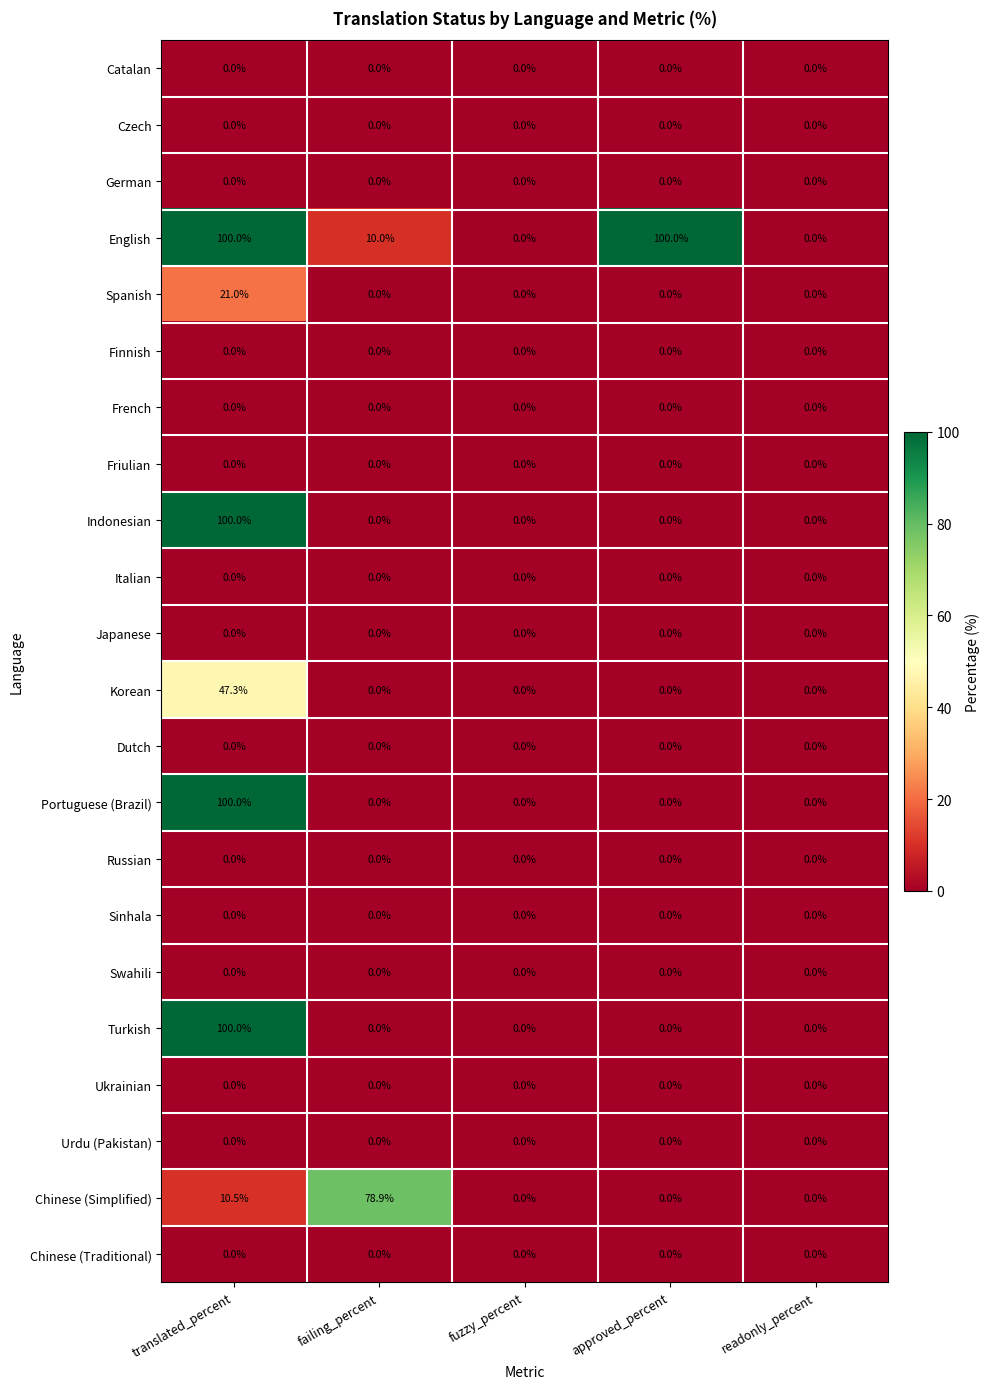

What is the spread (max minus min) of values at translated_percent?

100.0